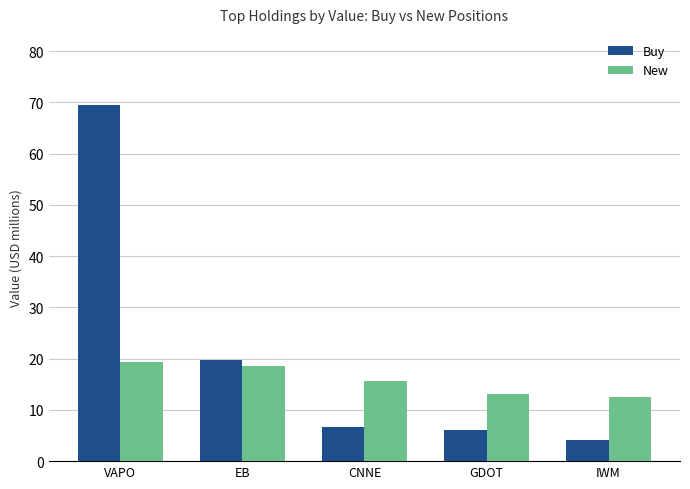

What is the value of the New bar at the 3rd from the left?

15.7